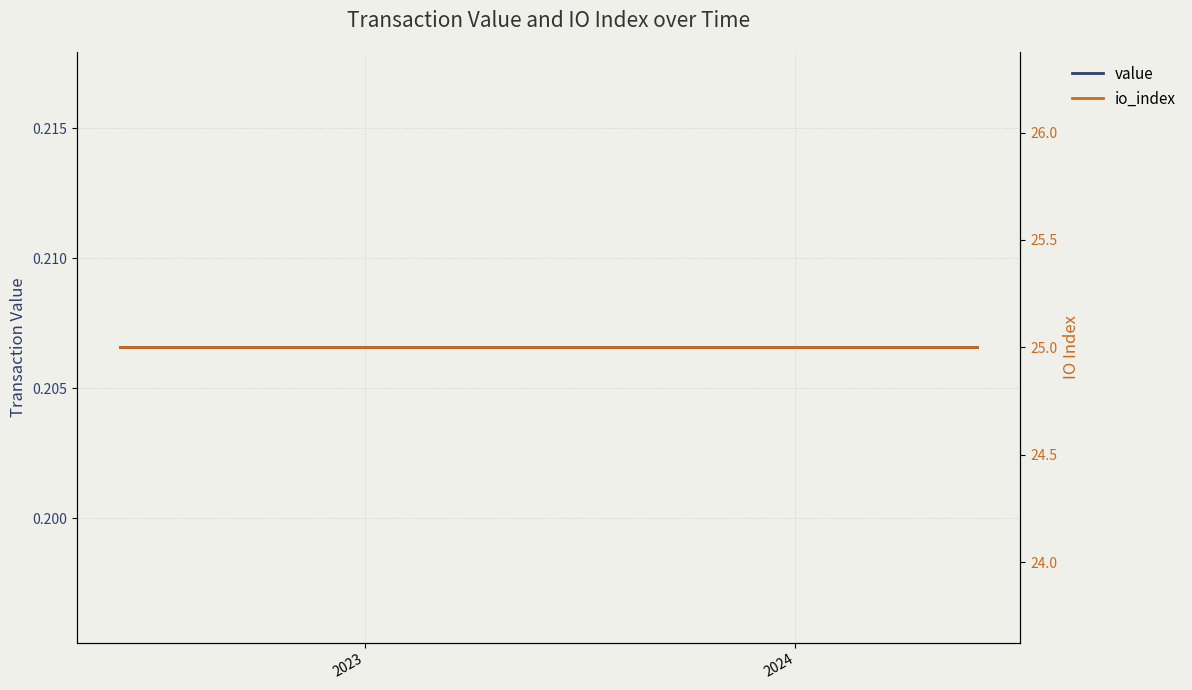

True or false: io_index has more than 2 interior local peaks.

False